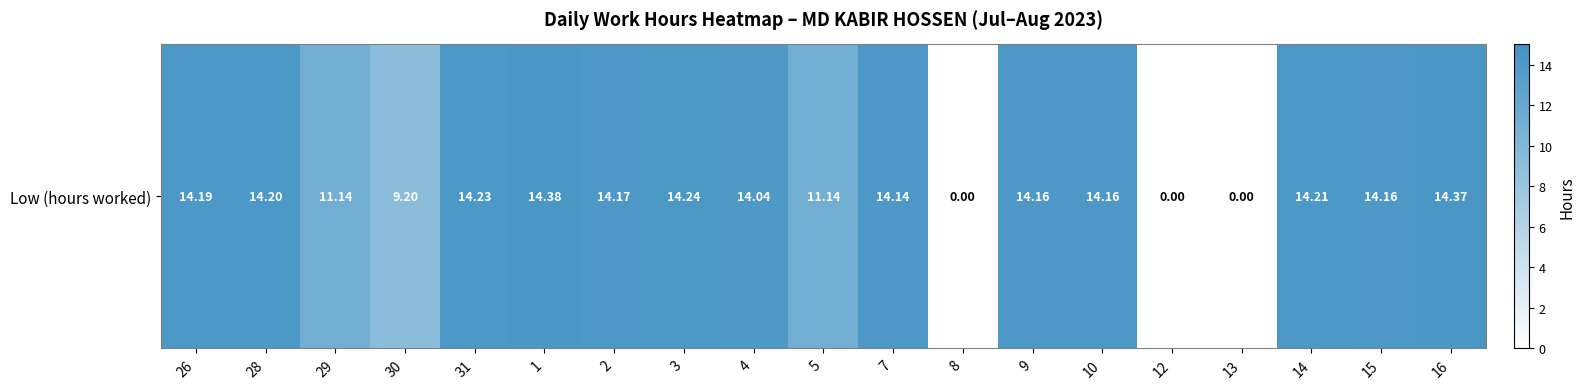

What is the approximate value at 26?

14.2